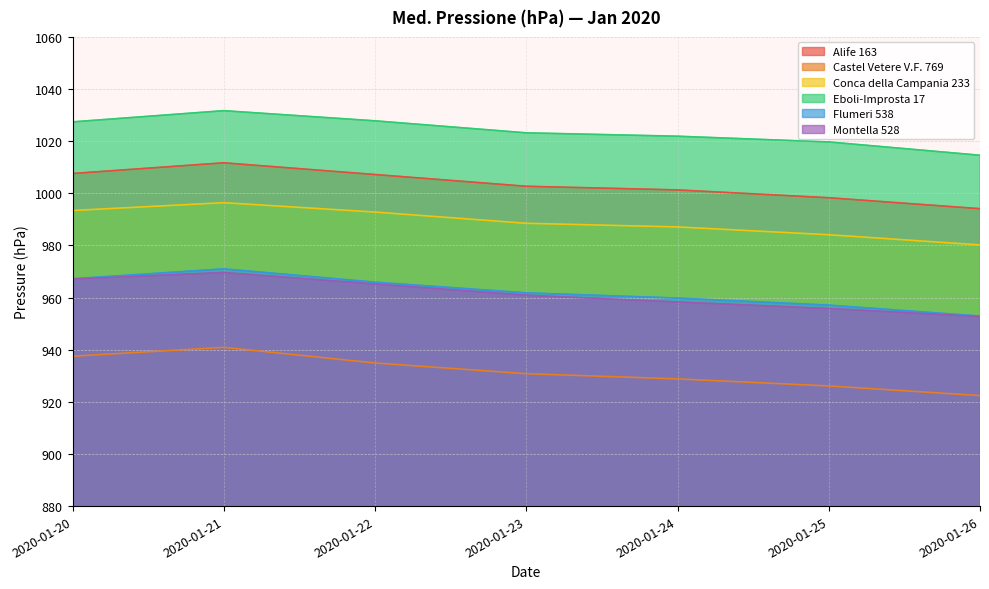

True or false: Eboli-Improsta 17 and Castel Vetere V.F. 769 intersect in this chart.

False